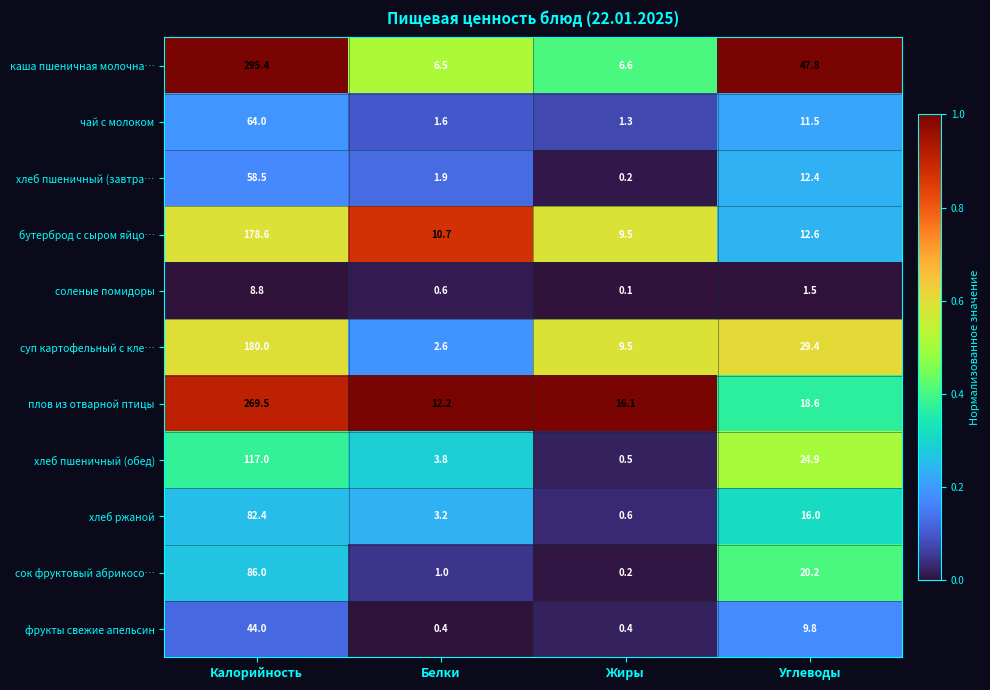

What is the difference between the maximum and minimum values in the хлеб пшеничный (завтра… series?

58.3